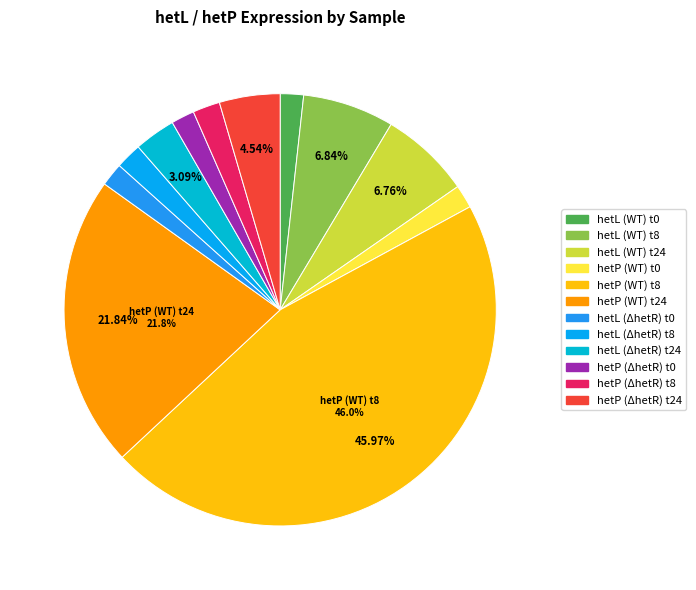

Does hetP (ΔhetR) t24 represent more than half of the total?

No